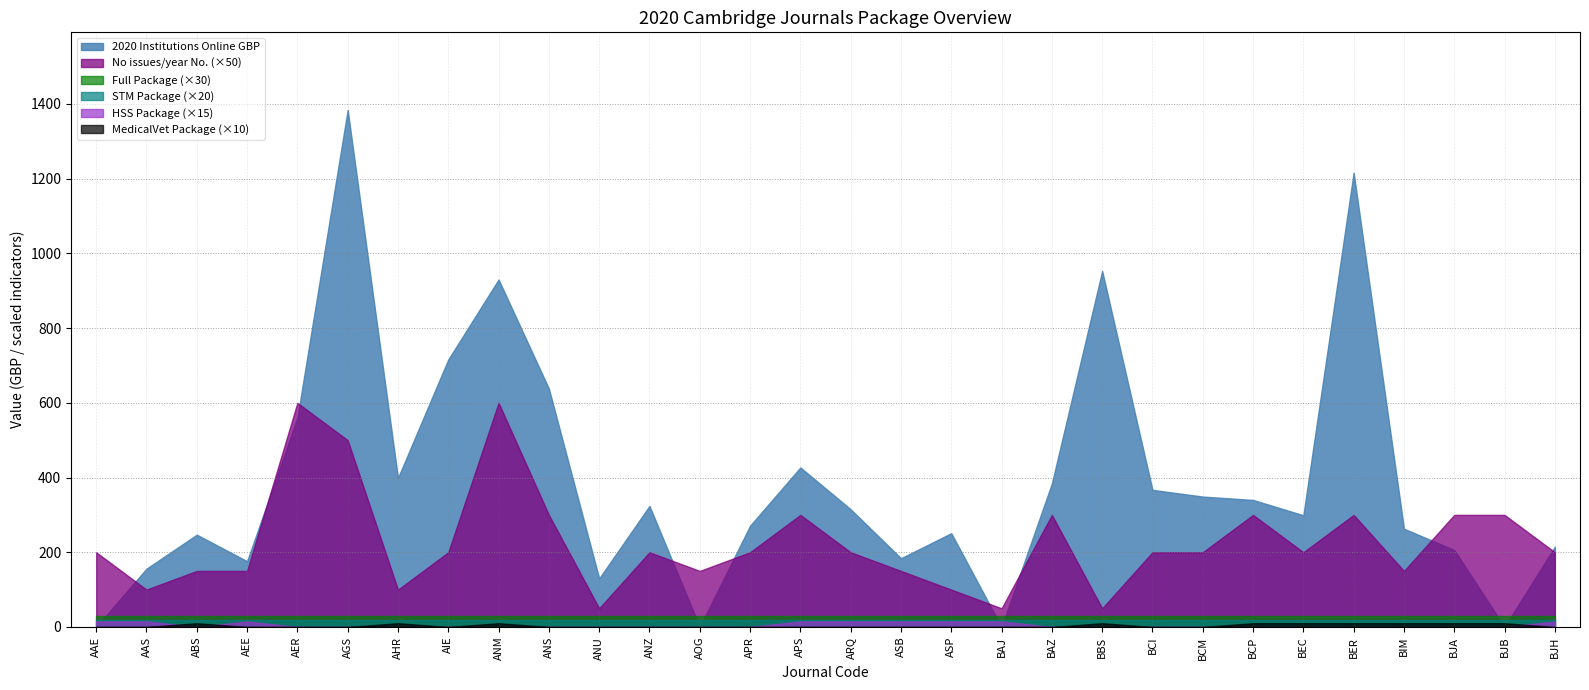

What is the difference between the highest and lowest values at AEE?

176